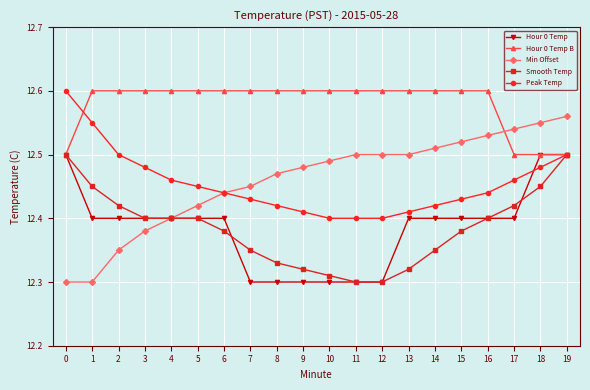

Is it true that Peak Temp equals 12.5 at 19?

True